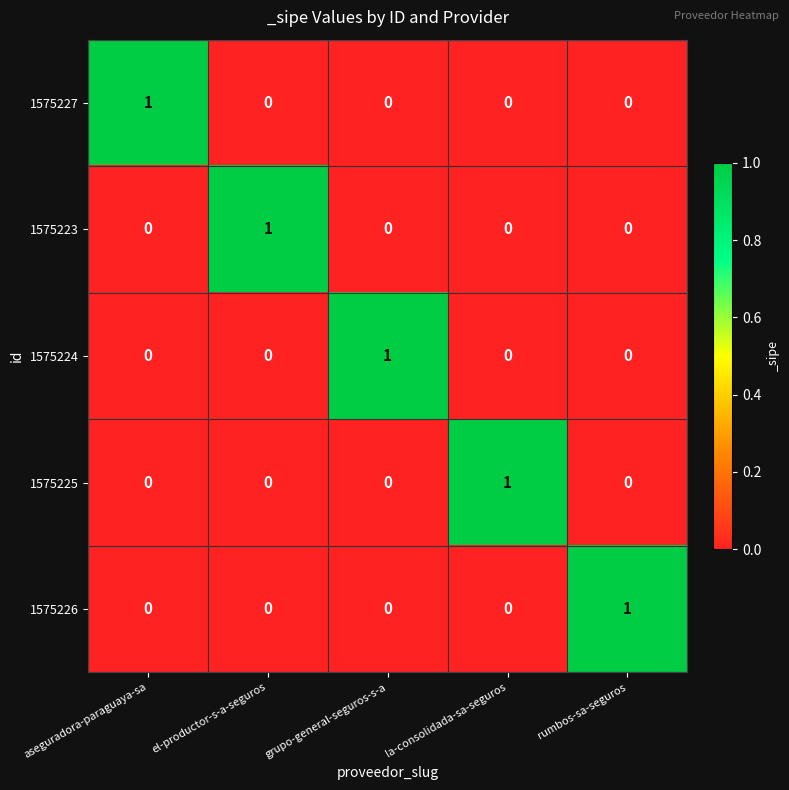

What is the total value across all series at rumbos-sa-seguros?

1